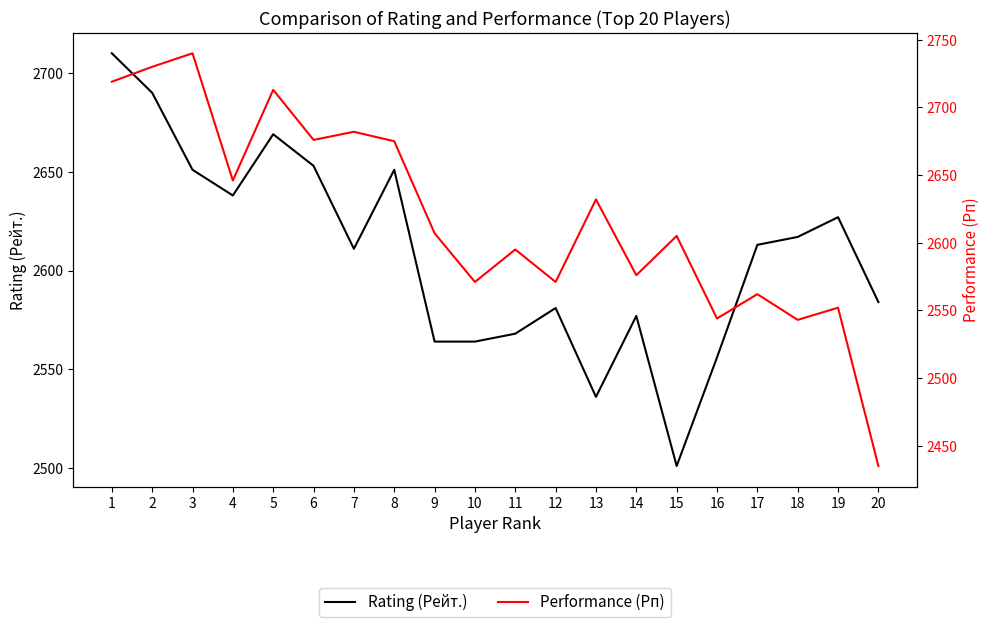

Reading right to left, extract all data points from this chart.

Rating (Рейт.): 2584	2627	2617	2613	2556	2501	2577	2536	2581	2568	2564	2564	2651	2611	2653	2669	2638	2651	2690	2710
Performance (Рп): 2435	2552	2543	2562	2544	2605	2576	2632	2571	2595	2571	2607	2675	2682	2676	2713	2646	2740	2730	2719